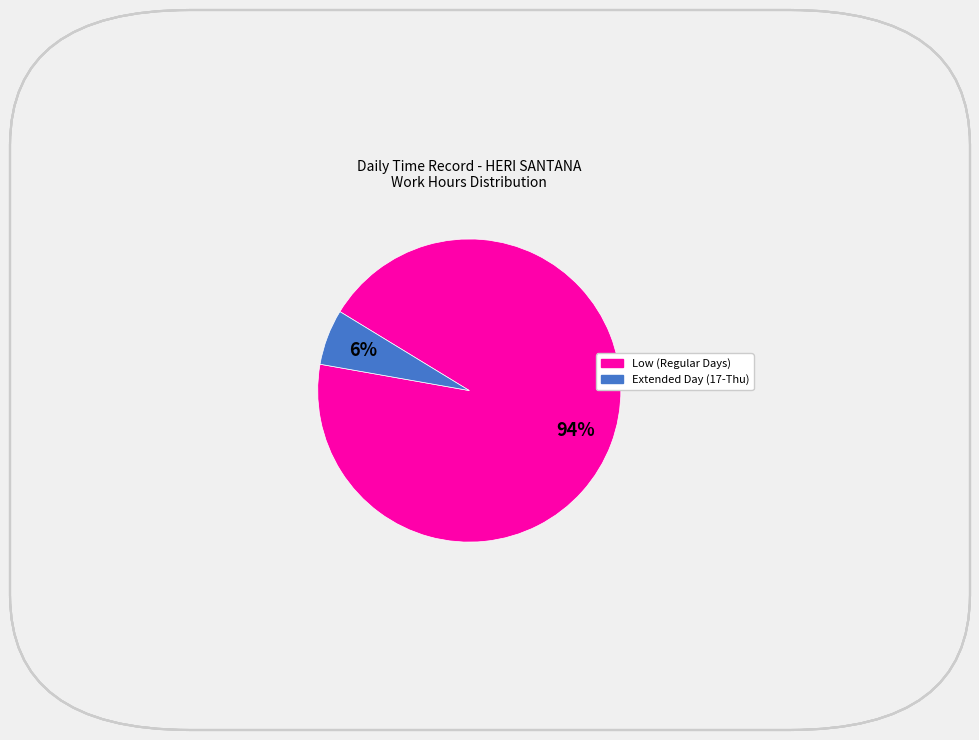

Is there any slice that represents more than half of the pie?

Yes